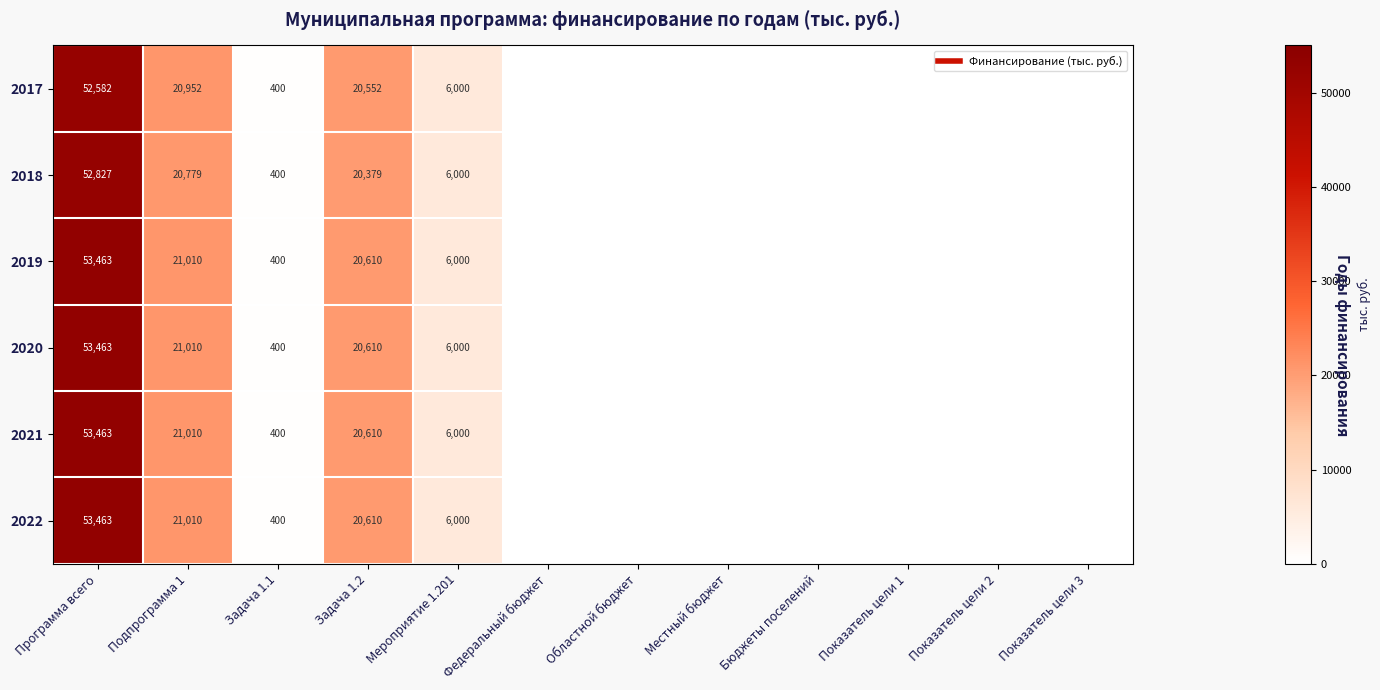

List the labels in order of 2022 value, smallest first.

Федеральный бюджет, Областной бюджет, Местный бюджет, Бюджеты поселений, Показатель цели 1, Показатель цели 2, Показатель цели 3, Задача 1.1, Мероприятие 1.201, Задача 1.2, Подпрограмма 1, Программа всего